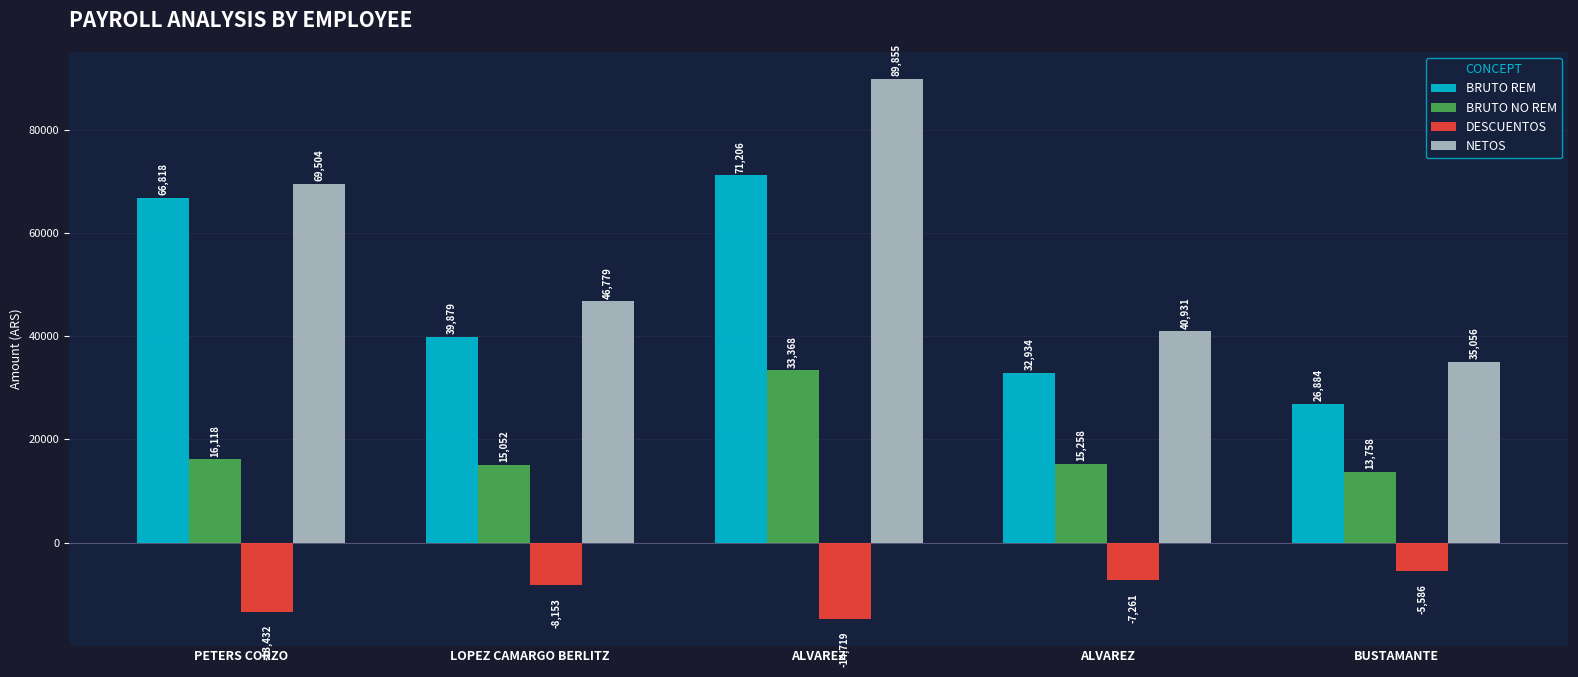

How many bars are there in each group?

4